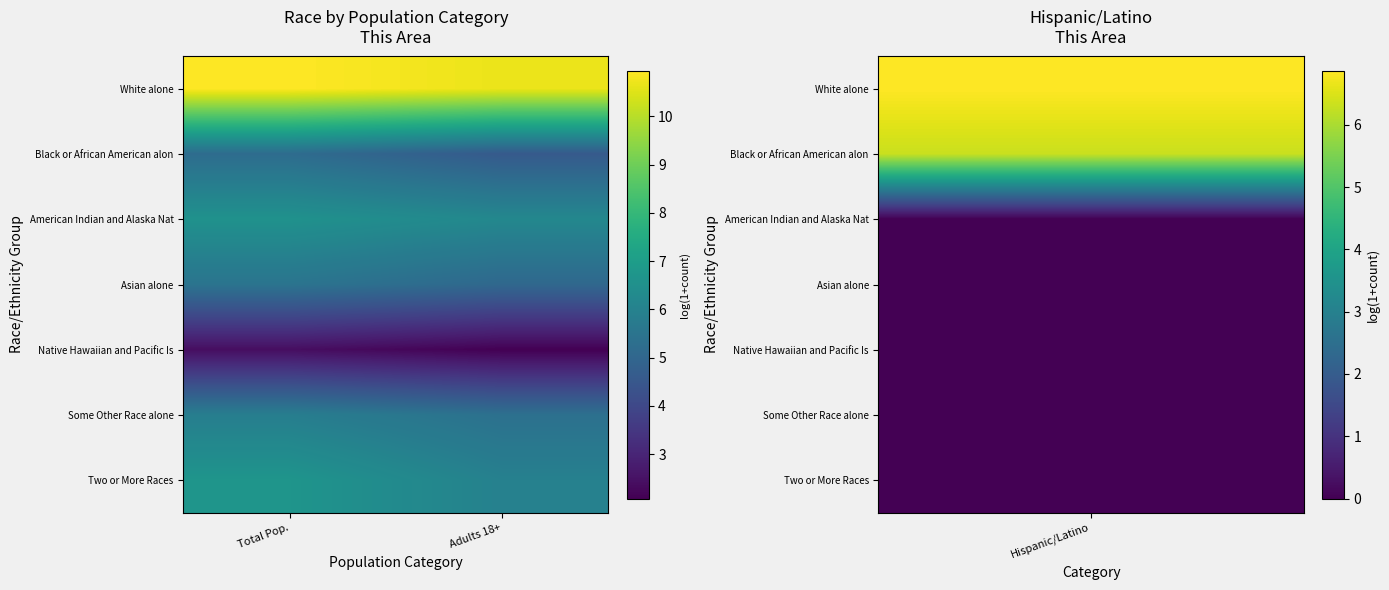

Reading left to right, extract all data points from this chart.

White alone: Total Pop.=11.0	Adults 18+=10.7
Black or African American alon: Total Pop.=5.2	Adults 18+=4.6
American Indian and Alaska Nat: Total Pop.=6.6	Adults 18+=6.2
Asian alone: Total Pop.=5.5	Adults 18+=5.1
Native Hawaiian and Pacific Is: Total Pop.=2.4	Adults 18+=2.1
Some Other Race alone: Total Pop.=5.9	Adults 18+=5.4
Two or More Races: Total Pop.=6.7	Adults 18+=6.0